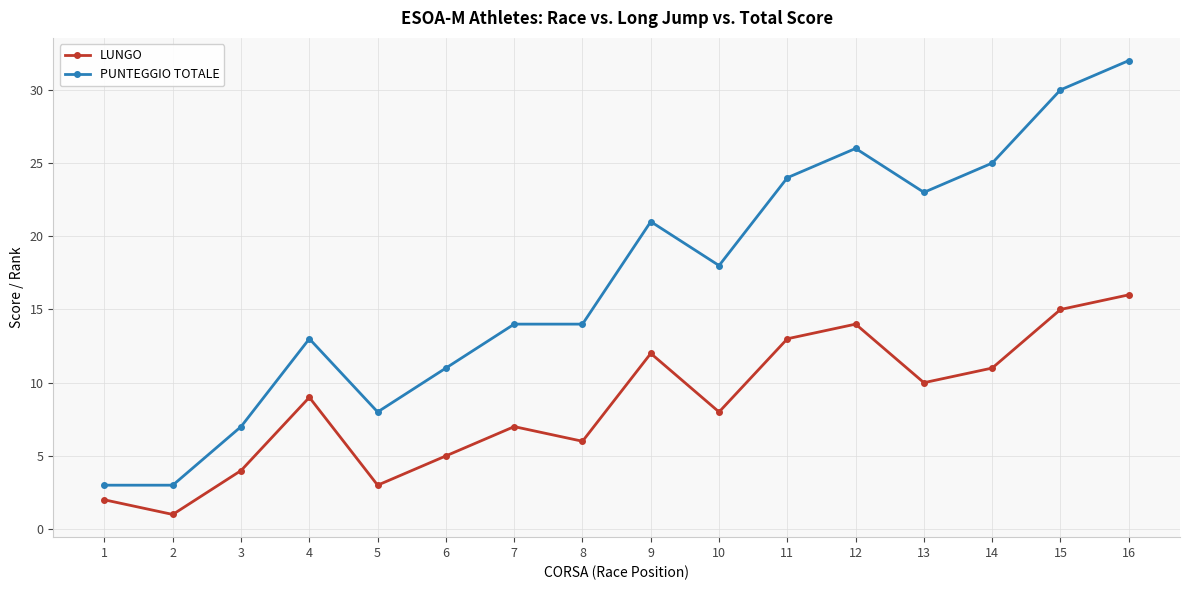

Which label corresponds to the smallest value in the chart?

2